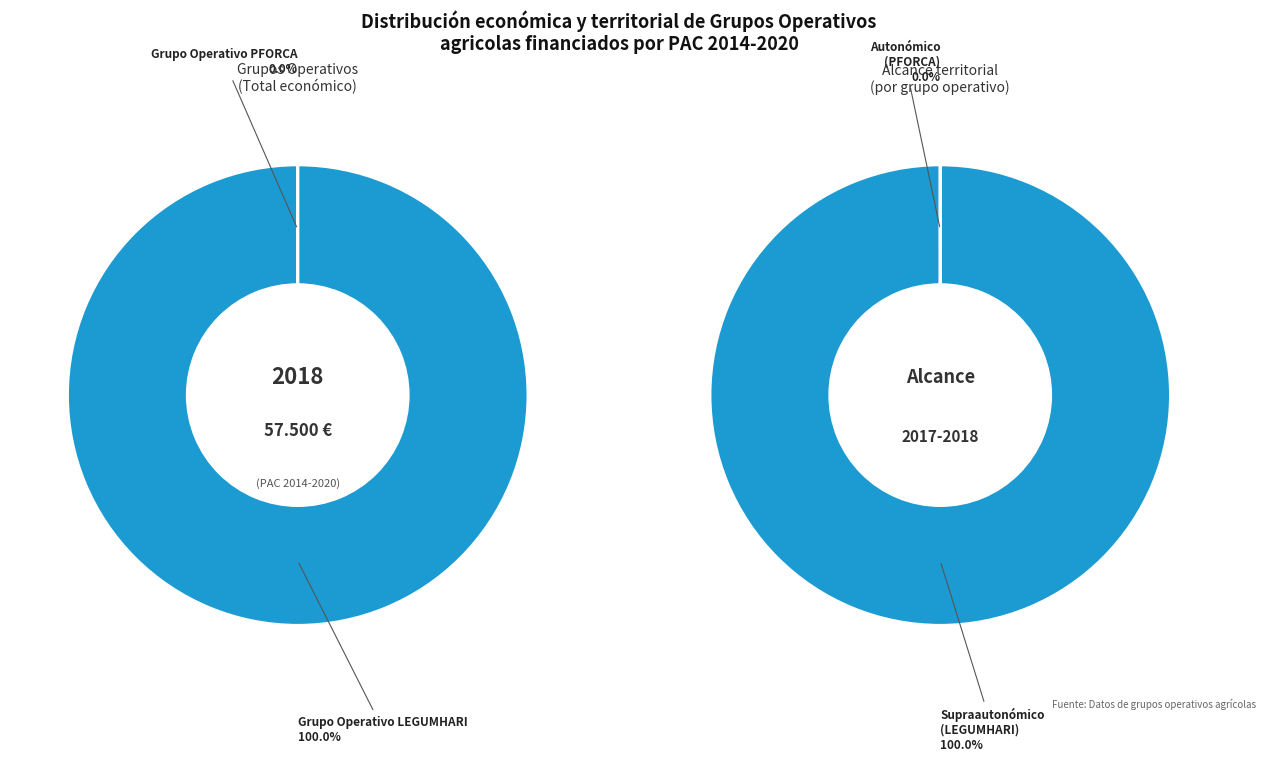

To the nearest percent, what is the combined percentage of Grupo Operativo LEGUMHARI and Grupo Operativo PFORCA?

100%